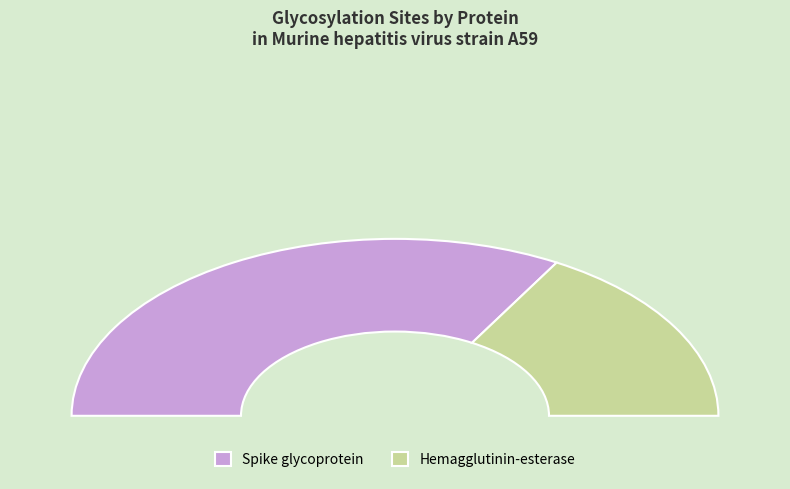

To the nearest percent, what is the difference between the largest and smallest slice percentages?

33%